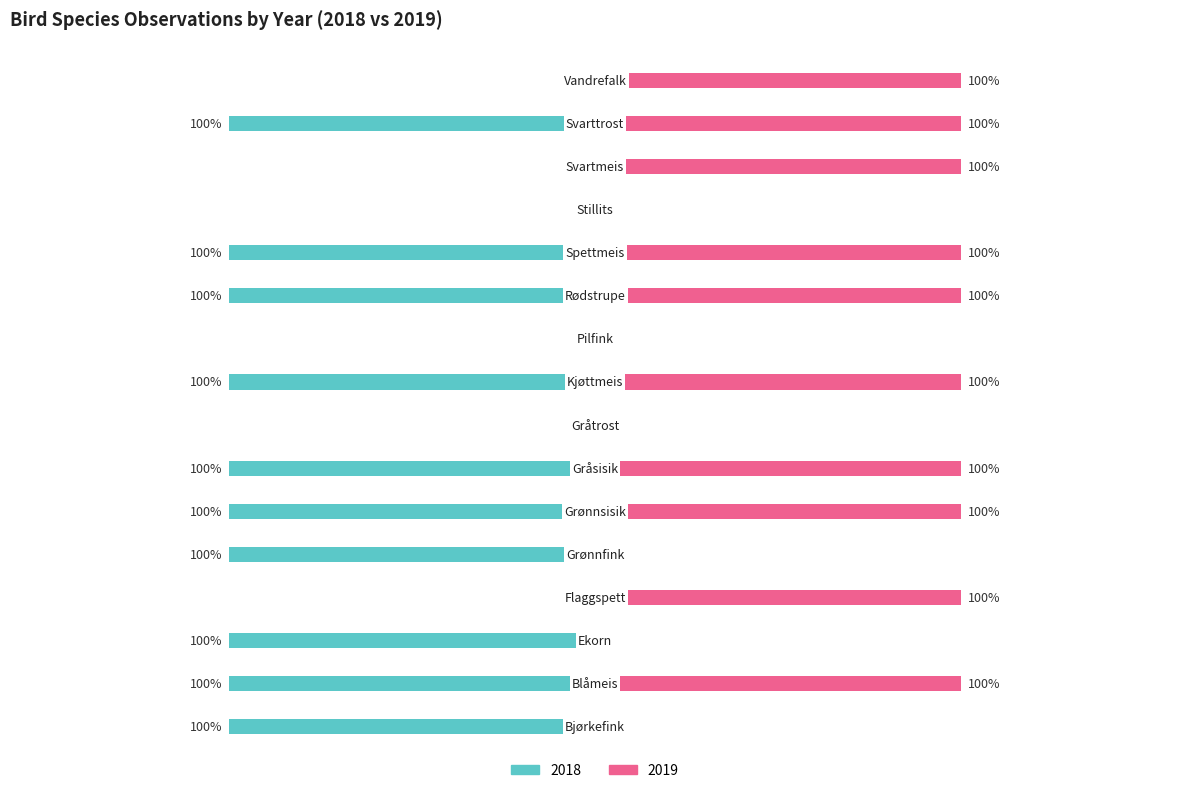

Reading left to right, what are all the values shown in this chart?

2018: -1	-1	-1	0	-1	-1	-1	0	-1	0	-1	-1	0	0	-1	0
2019: 0	1	0	1	0	1	1	0	1	0	1	1	0	1	1	1